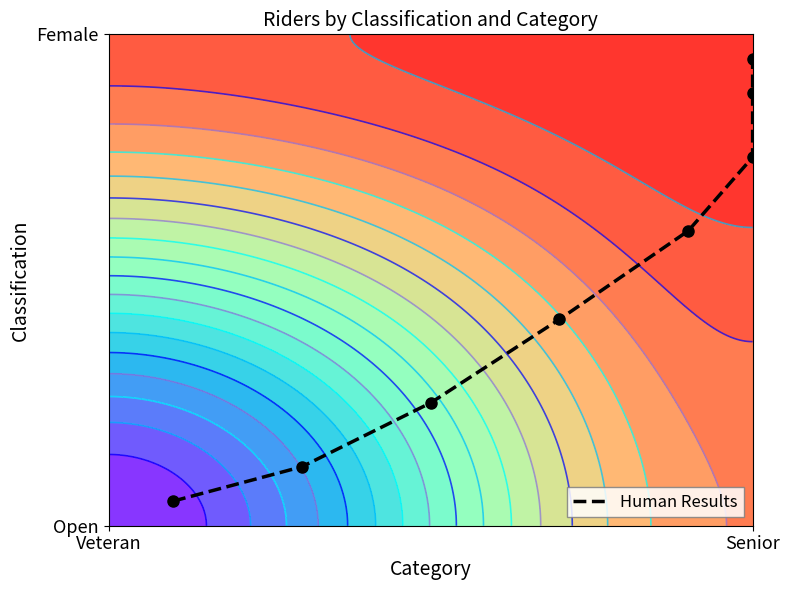

What is the average value?

0.5